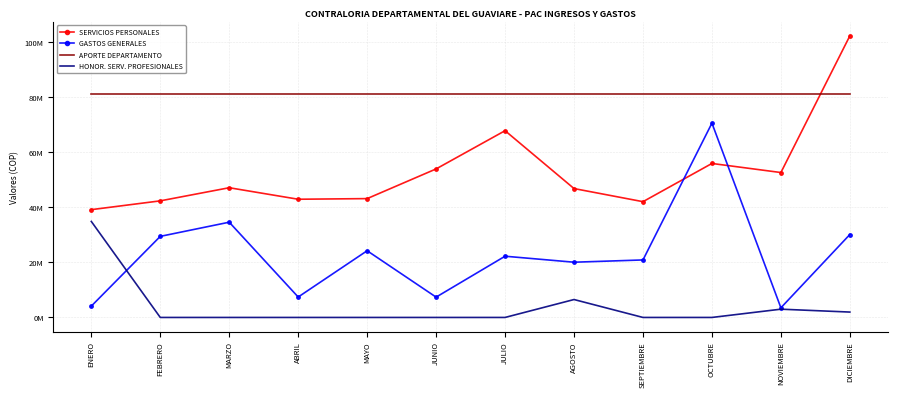

Where does the SERVICIOS PERSONALES series first go above 47062113?

JUNIO